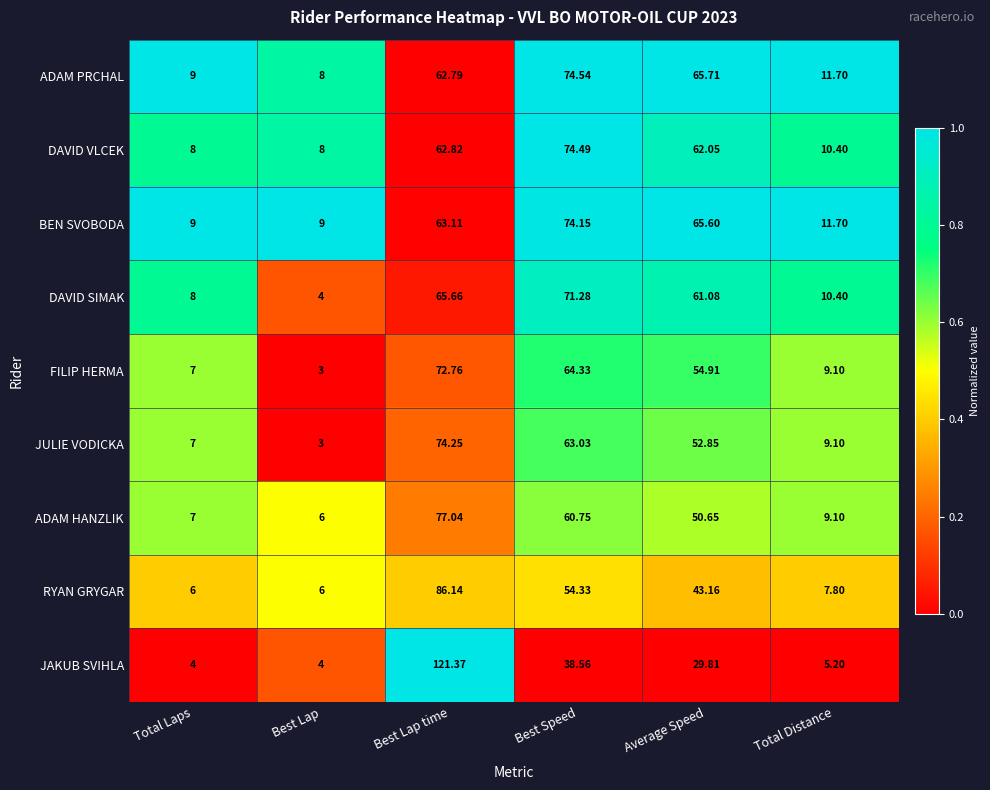

Rank the categories by ADAM PRCHAL value from highest to lowest.

Best Speed, Average Speed, Best Lap time, Total Distance, Total Laps, Best Lap